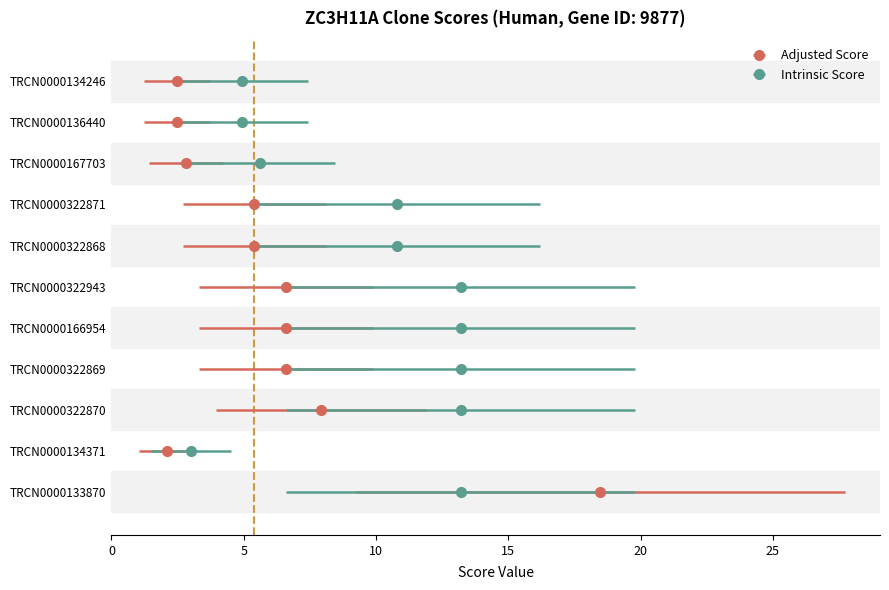

How many groups of bars are there?

11